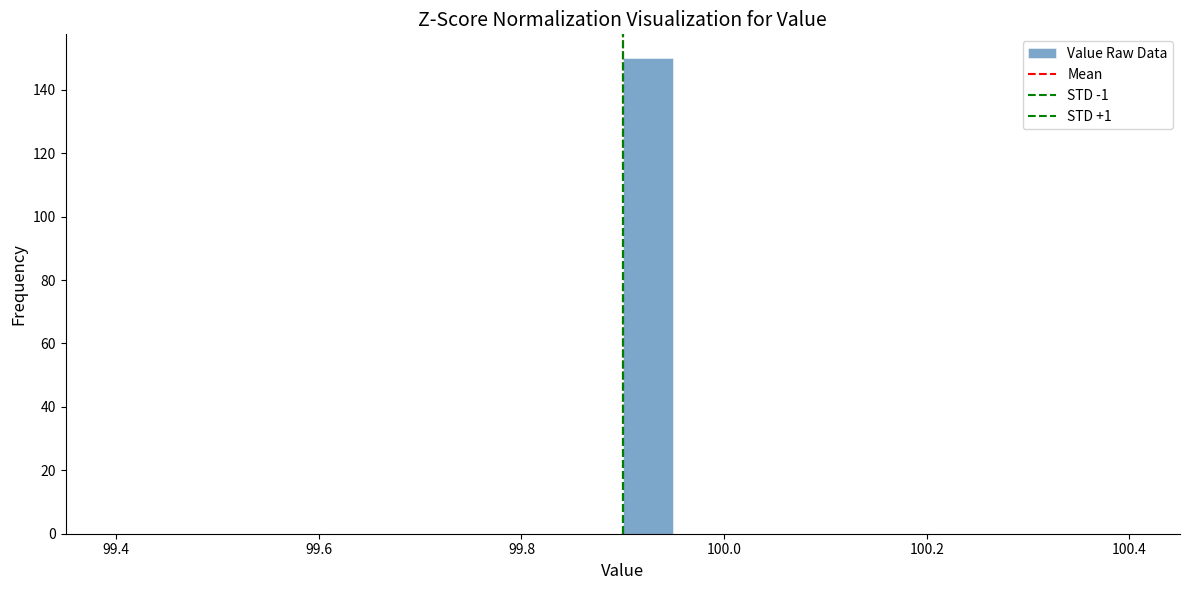

Around what value on the x-axis is the tallest bar? Give the approximate position of its centre, as read against the axis.

99.92